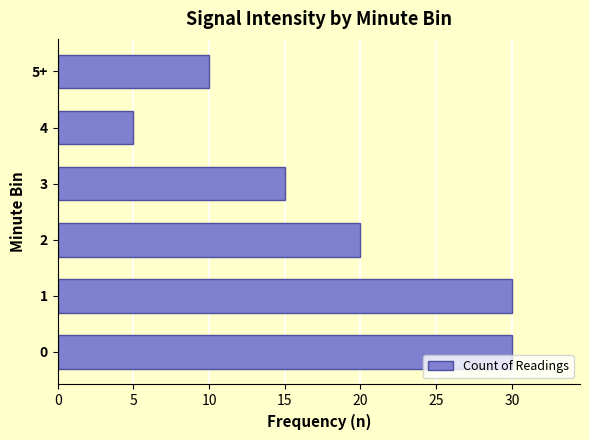

Which label corresponds to the smallest value in the chart?

4